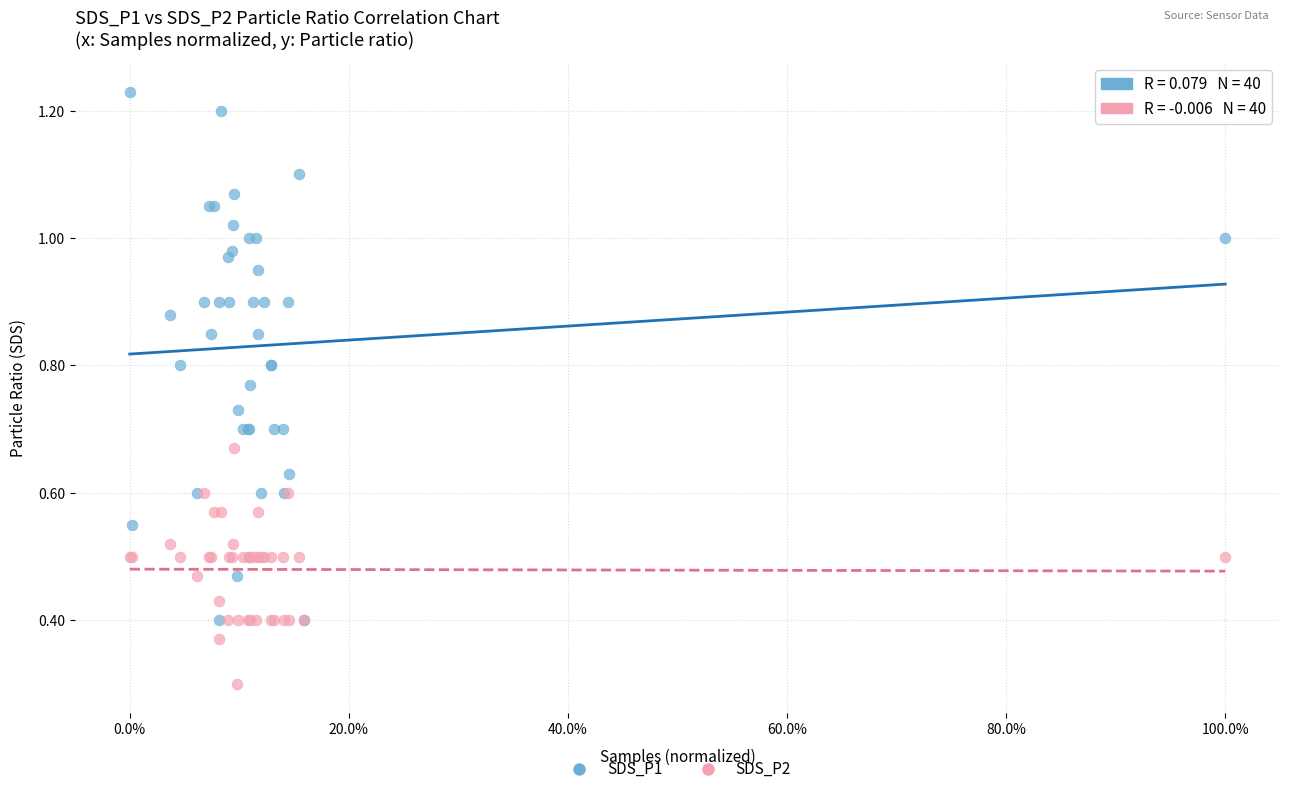

Across all series, what Y value is closest to 0?

0.3